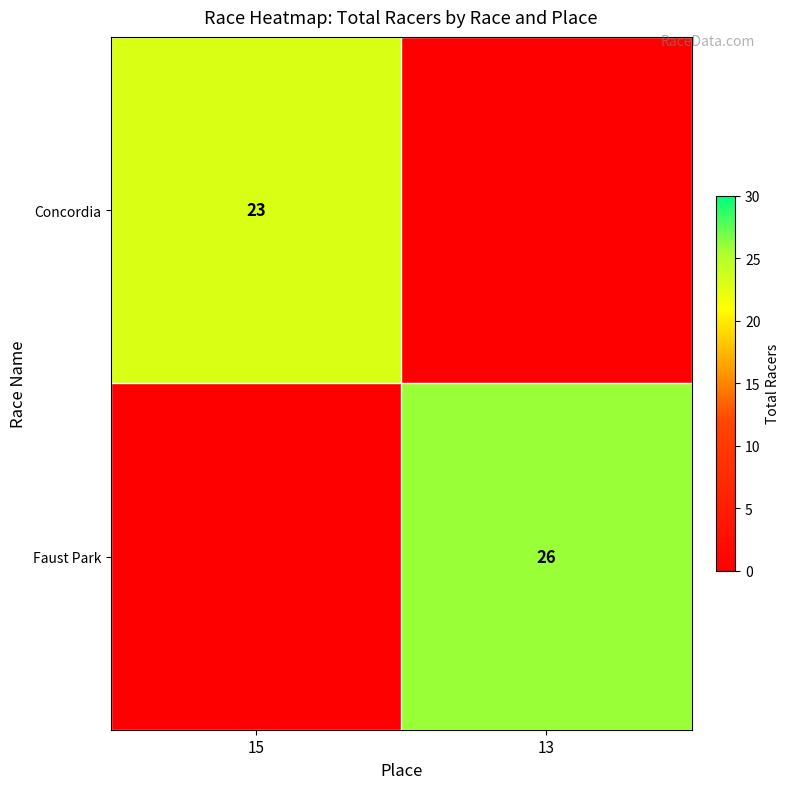

The value of Concordia at 15 is 23. True or false?

True